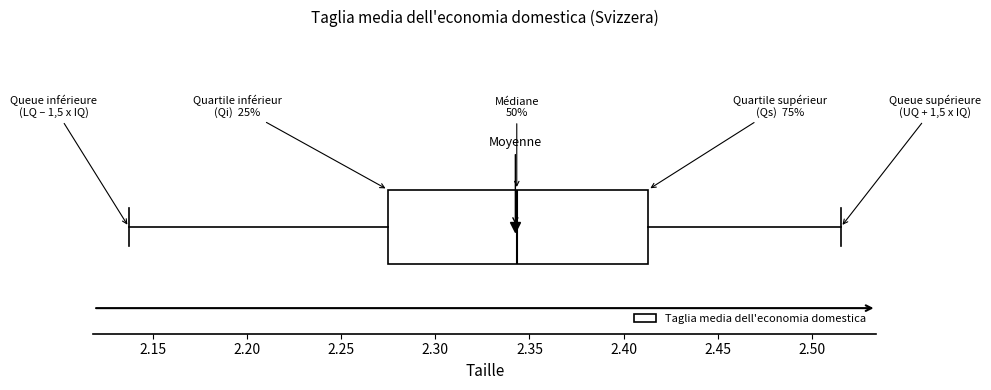

Transcribe this box plot: give where the median line is, the range the box spans, and where the two whiskers end, as read against the x-axis. The values are not printed on the chart, so give them approximately, as read against the axis.

median 2.345, box 2.275 to 2.415, whiskers 2.135 to 2.515